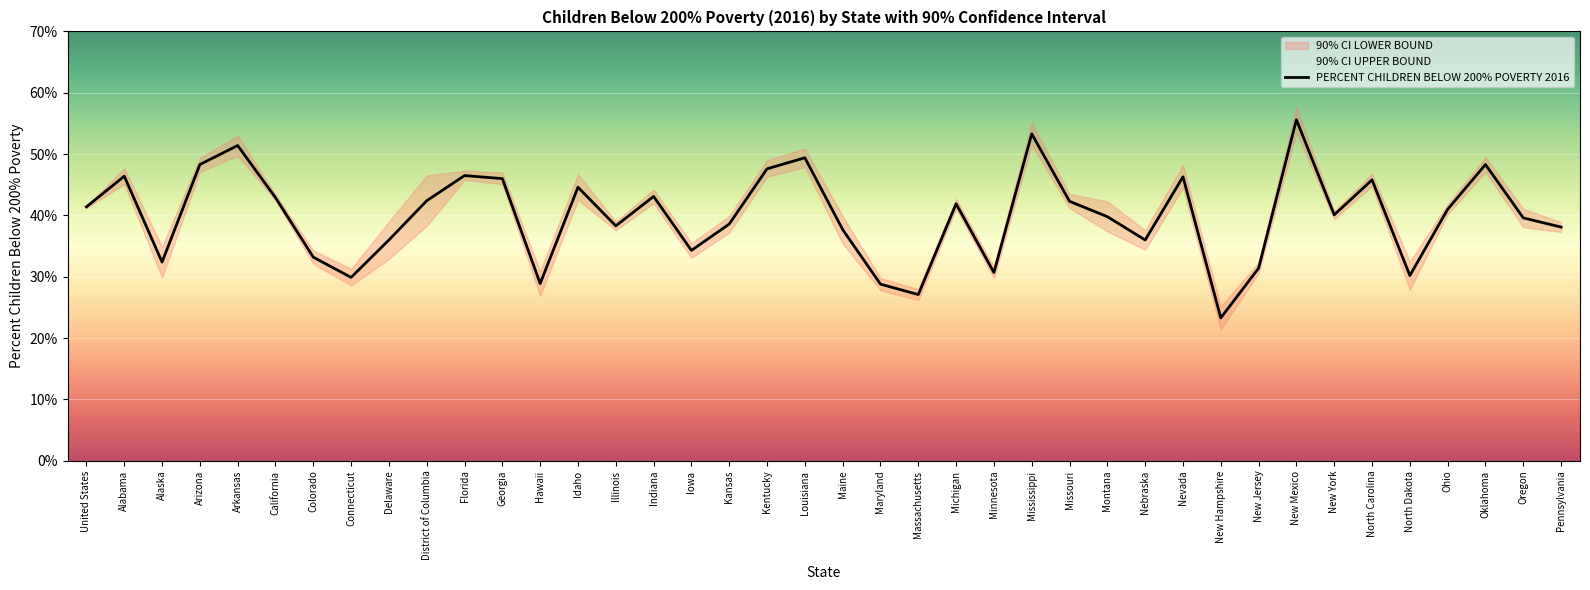

Is it true that the value at District of Columbia is 42.4?

True